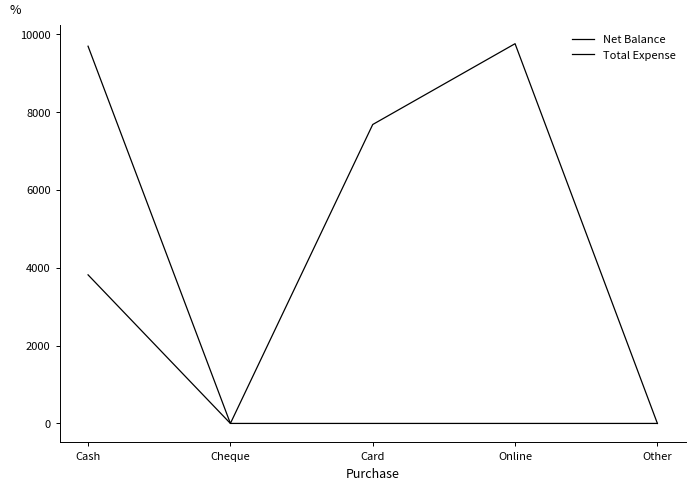

The Total Expense series shows 1056 at Cash. True or false?

False